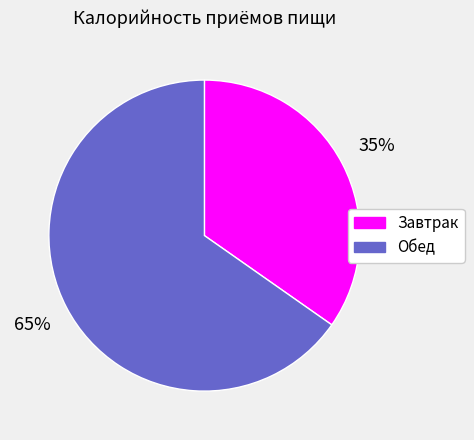

Approximately how many times larger is the value at Обед compared to Завтрак?

1.9